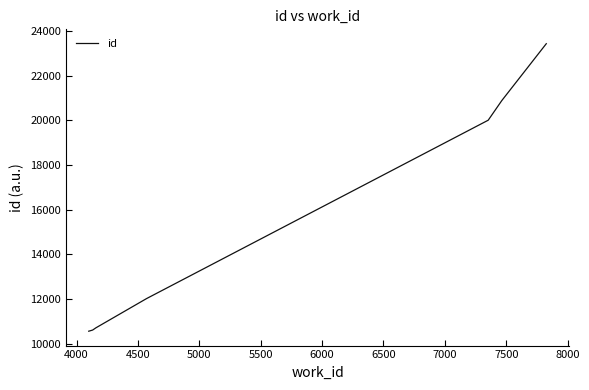

Reading left to right, list all the values displayed in this chart.

10552	10604	10702	12014	20007	20881	20882	23435